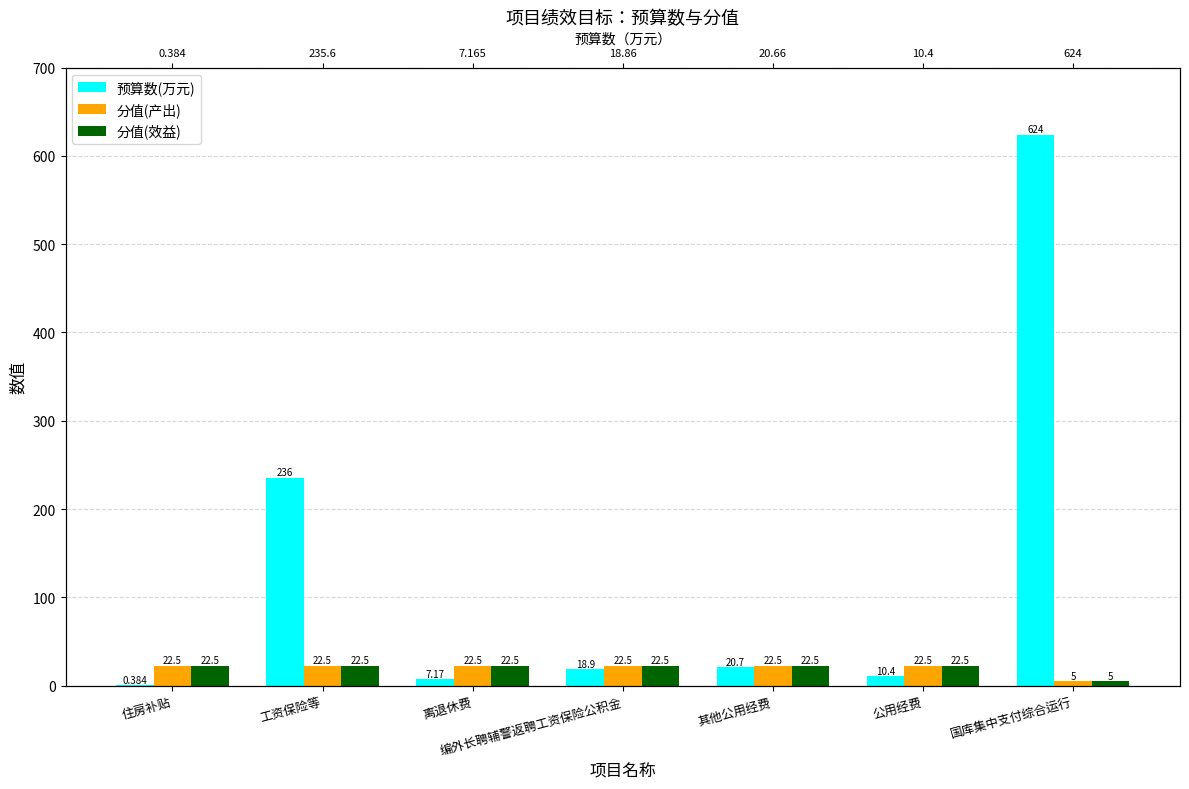

What is the label of the 6th bar from the left?

公用经费